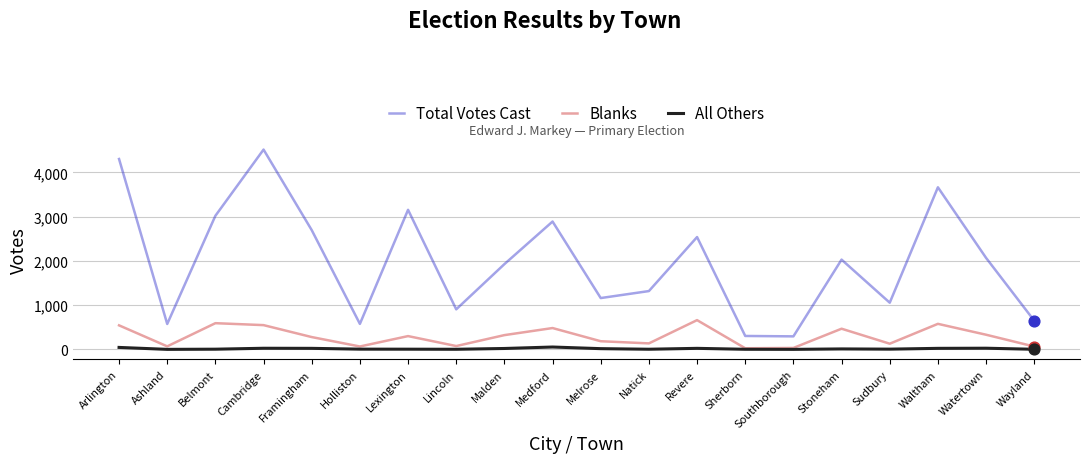

What are all the series names shown in the legend?

Total Votes Cast, Blanks, All Others